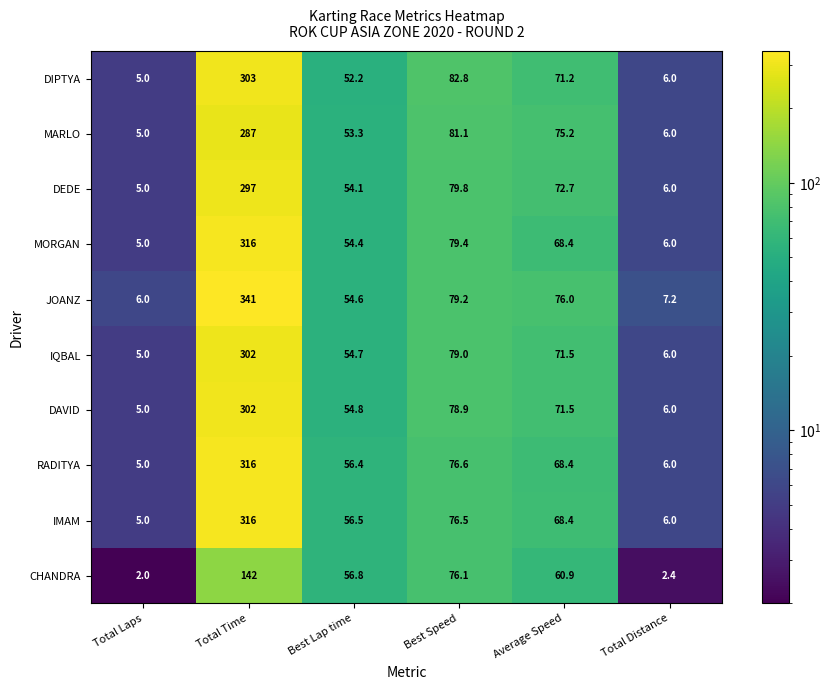

Is it true that DAVID equals 78.9 at Best Speed?

True